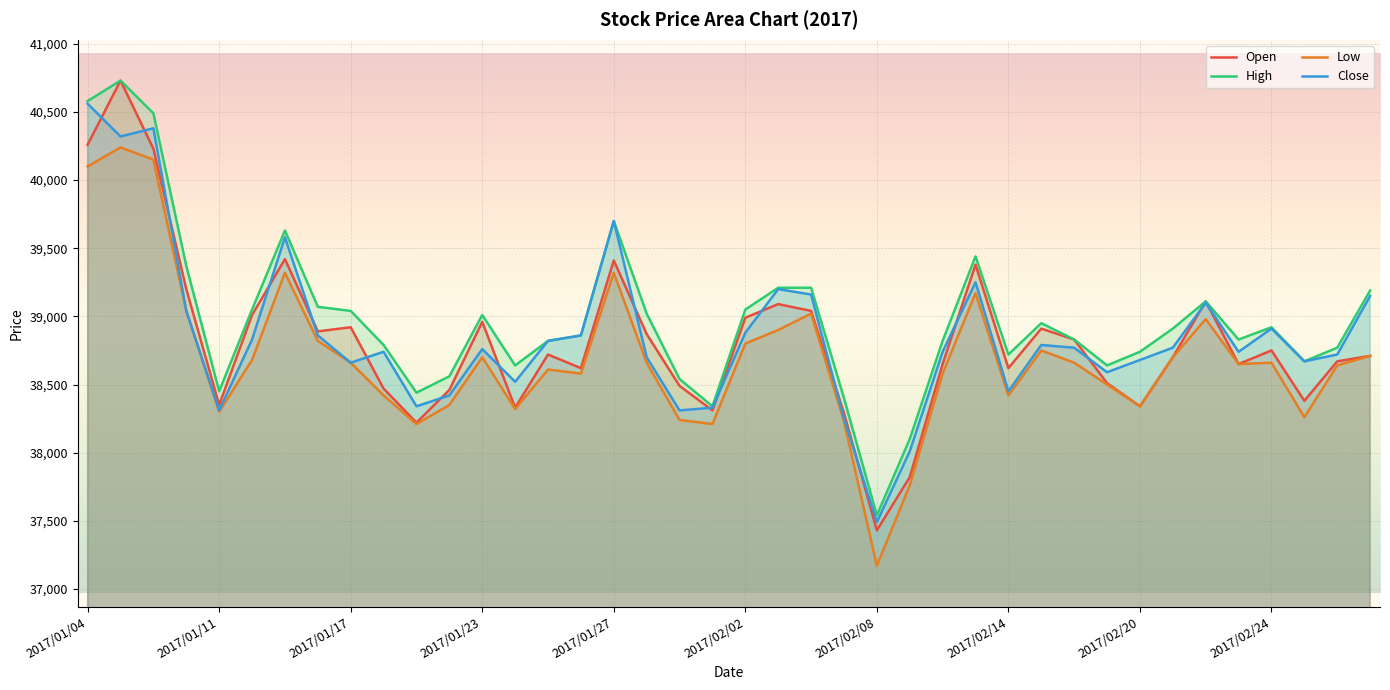

Which series changed the most between 2017/02/14 and 2017/02/24?

Close